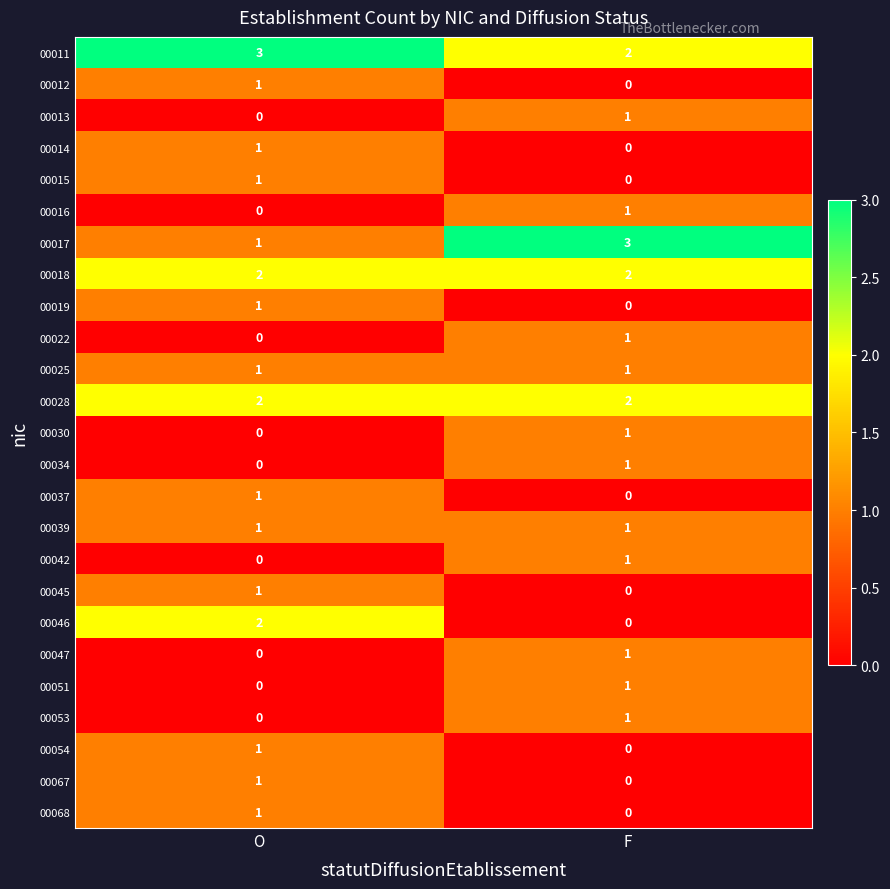

Count the number of categories in the chart.

2